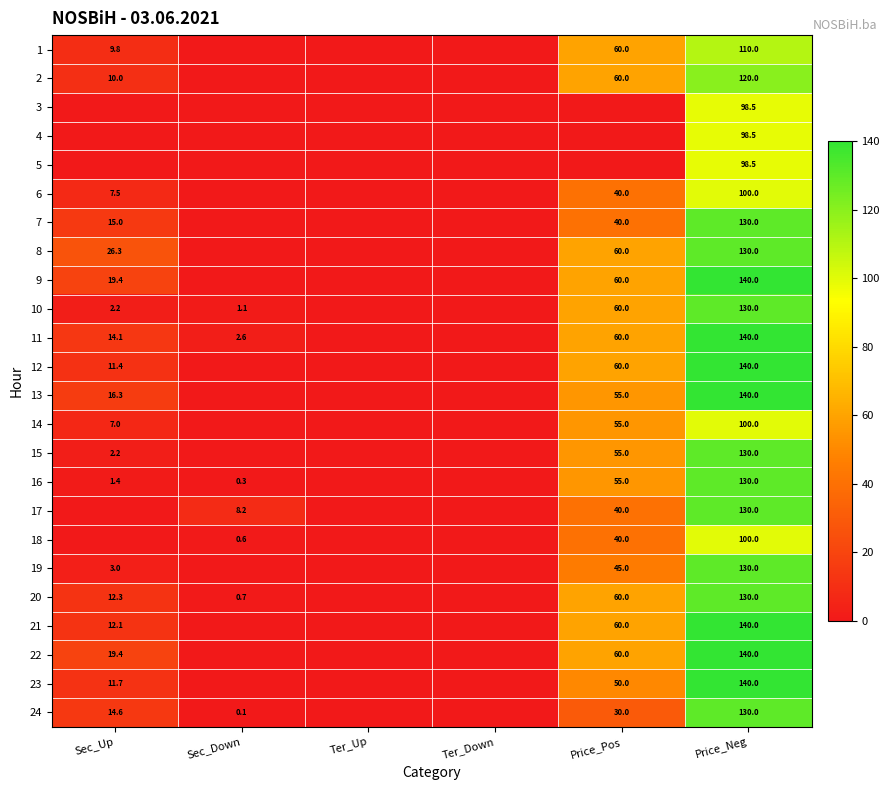

How many categories are shown in the chart?

6